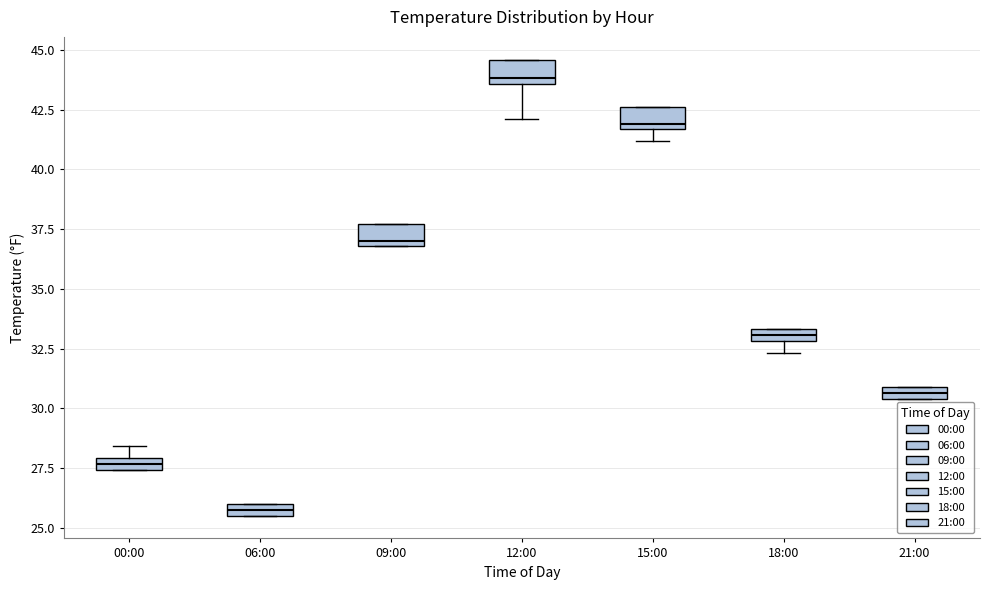

Where is the lower edge of the box for 18:00 on the y-axis? The values are not printed on the chart, so give them approximately, as read against the axis.

33.0